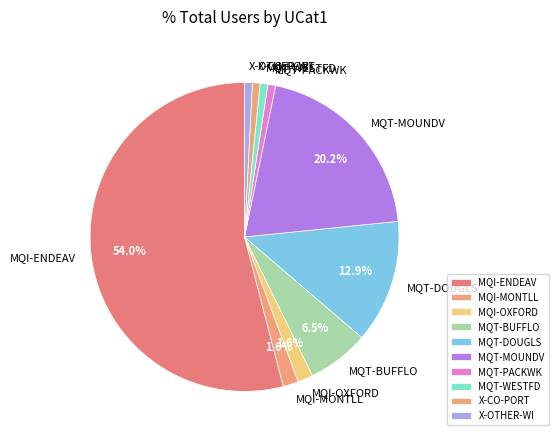

What percentage do MQT-MOUNDV and MQT-DOUGLS together represent?

33.1%